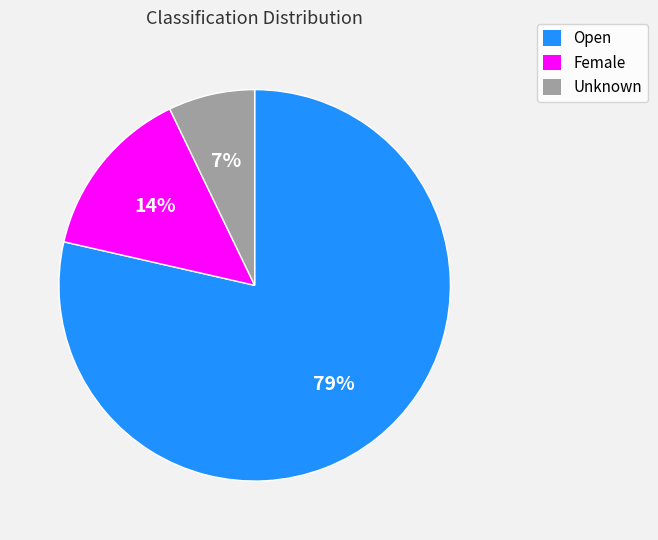

Does Open account for over 50% of the chart?

Yes